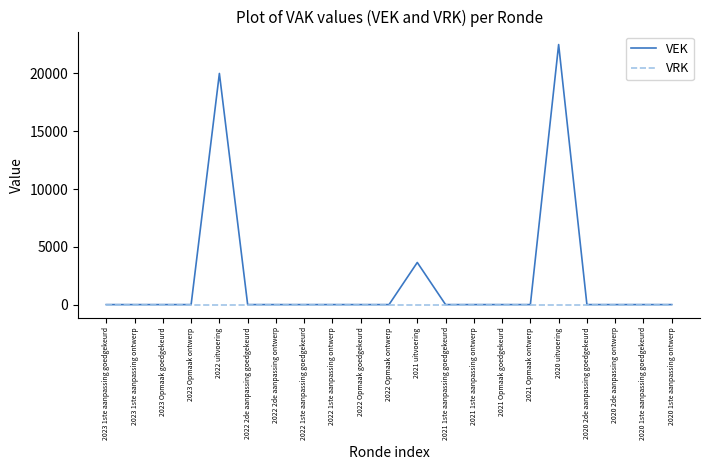

List the series in order of their overall mean, lowest first.

VRK, VEK